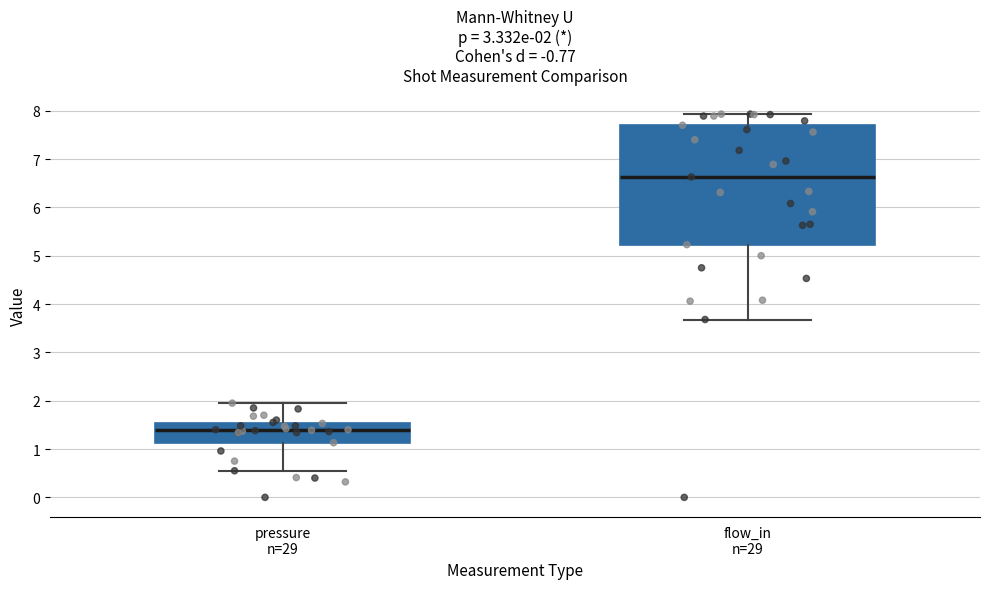

Which box's median line is the highest?

flow_in n=29